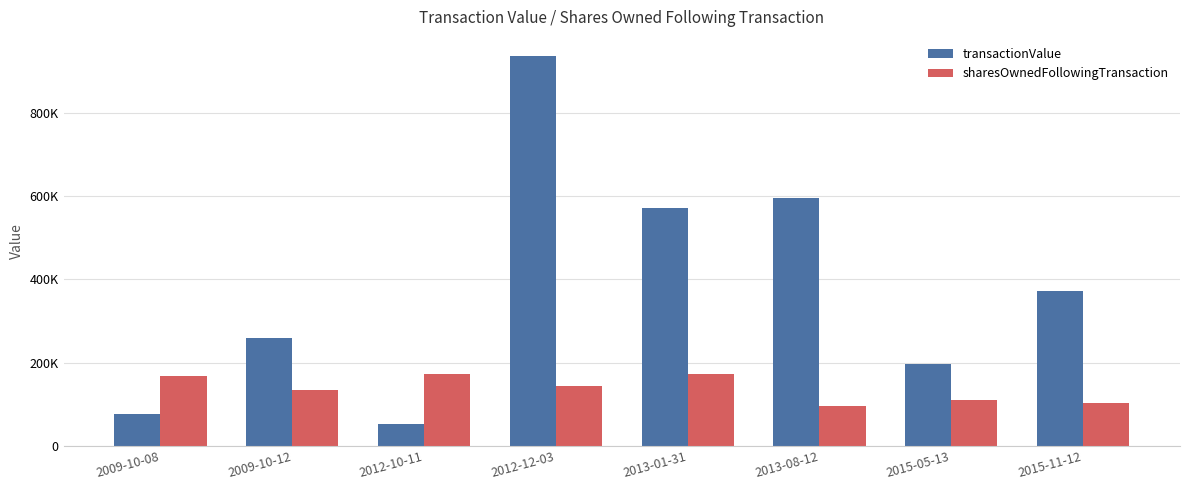

Where does the sharesOwnedFollowingTransaction series first go above 142648?

2009-10-08